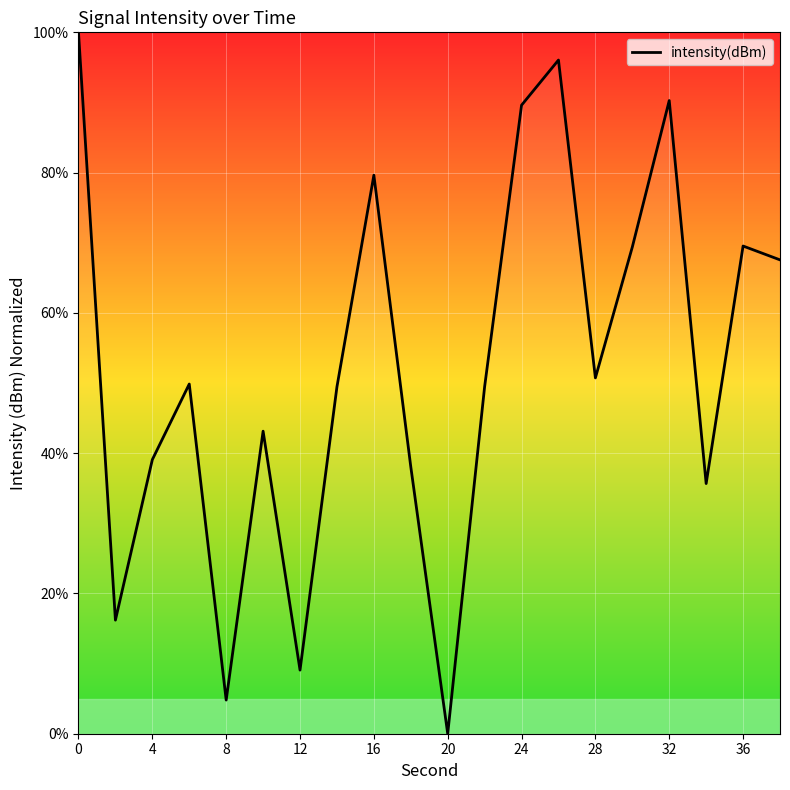

What is the greatest value displayed?

100.0